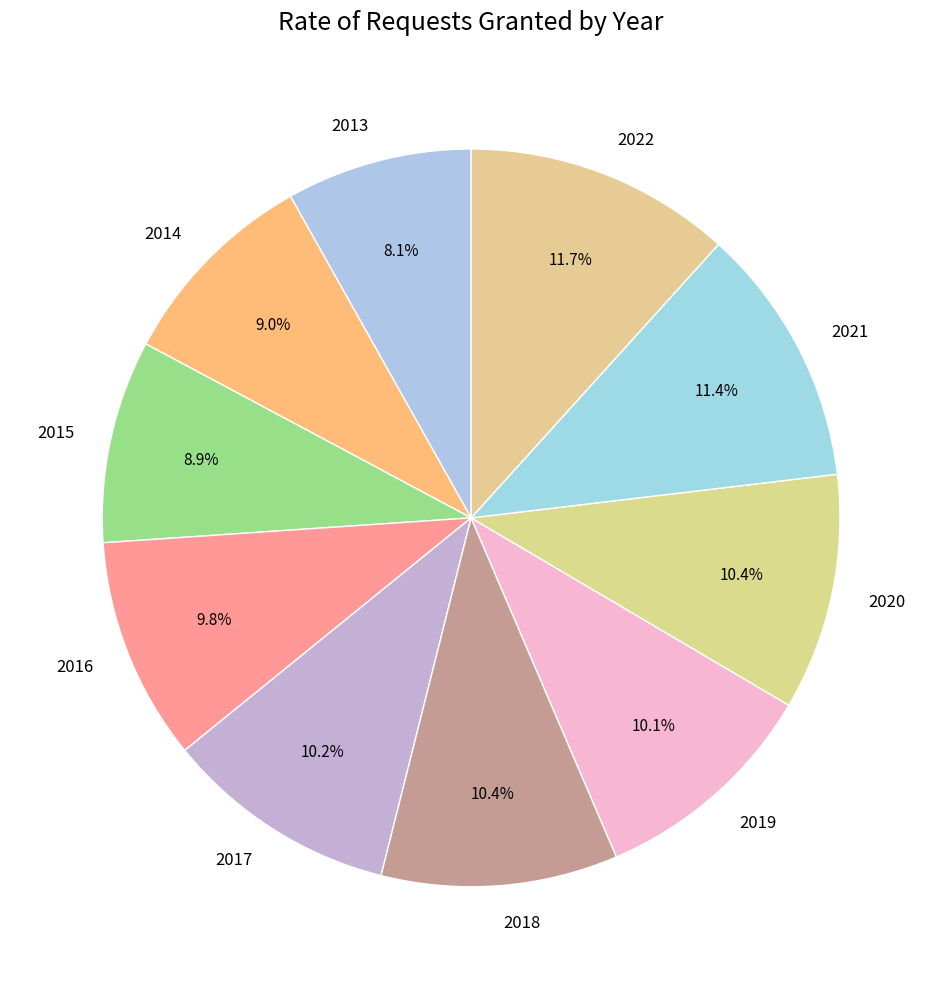

What percentage is the 2021 slice, to the nearest percent?

11%